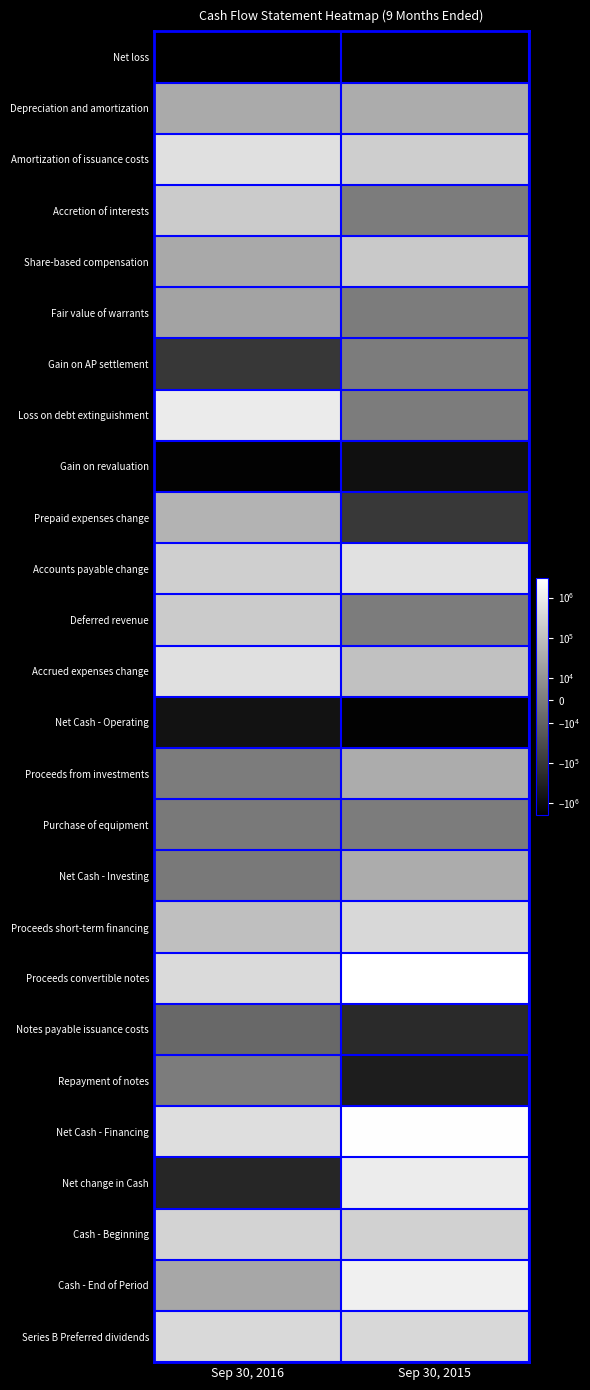

Which series has the widest spread of values?

Proceeds convertible notes